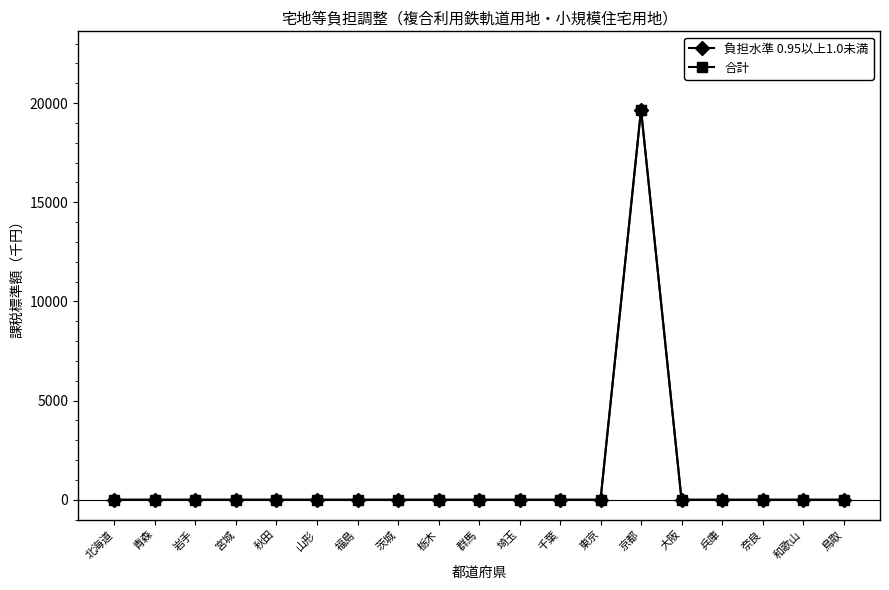

The value of 合計 at 青森 is 9058. True or false?

False